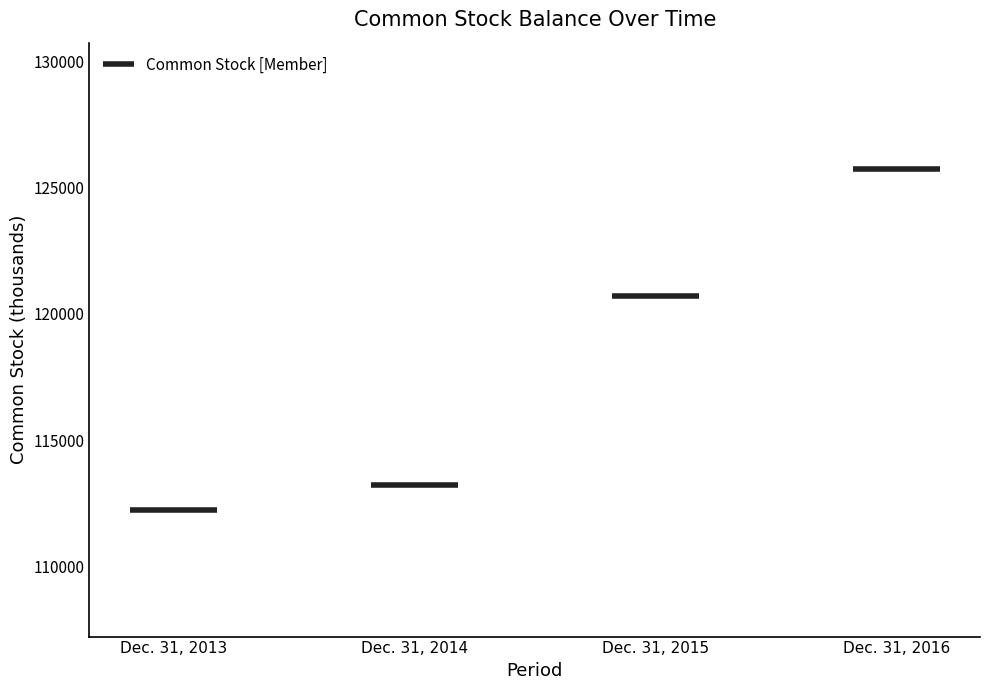

Reading right to left, transcribe all the data shown in this chart.

Dec. 31, 2016=125729	Dec. 31, 2015=120699	Dec. 31, 2014=113238	Dec. 31, 2013=112236